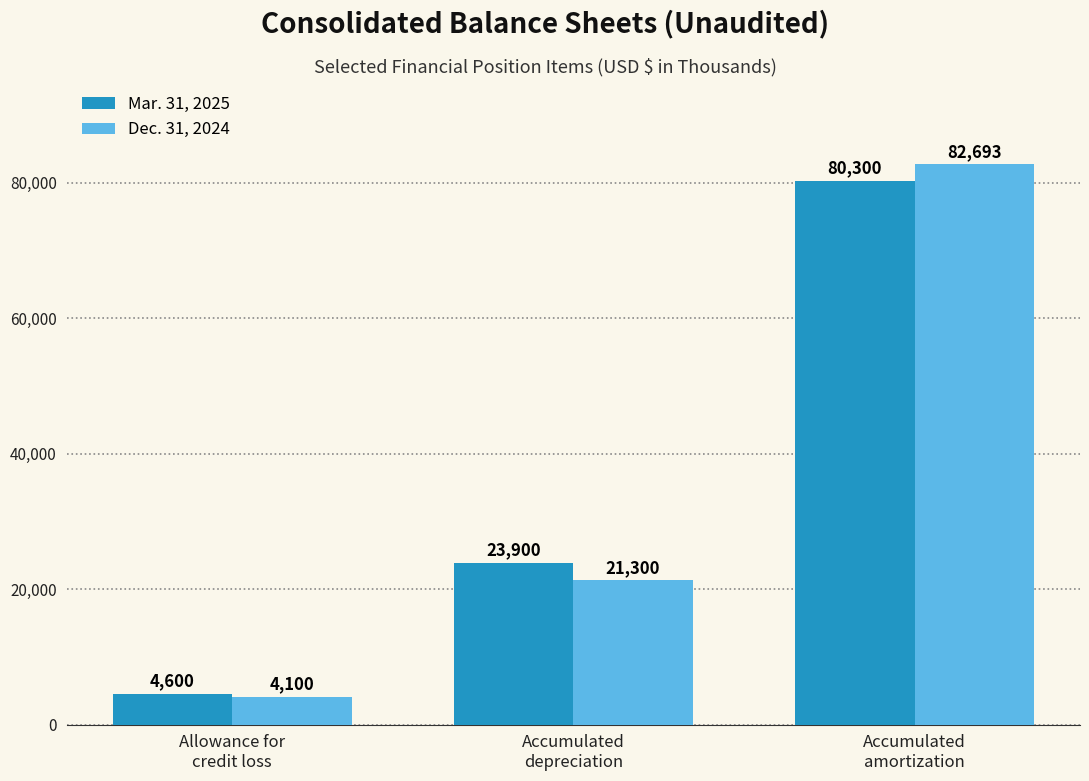

What are all the series names shown in the legend?

Mar. 31, 2025, Dec. 31, 2024